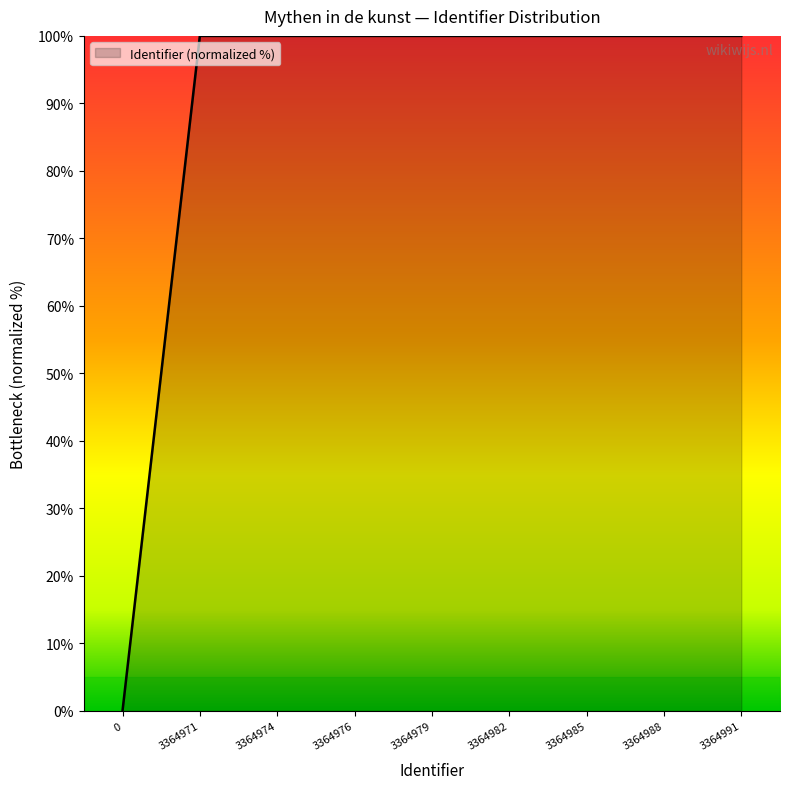

What is the maximum value shown in the chart?

100.0